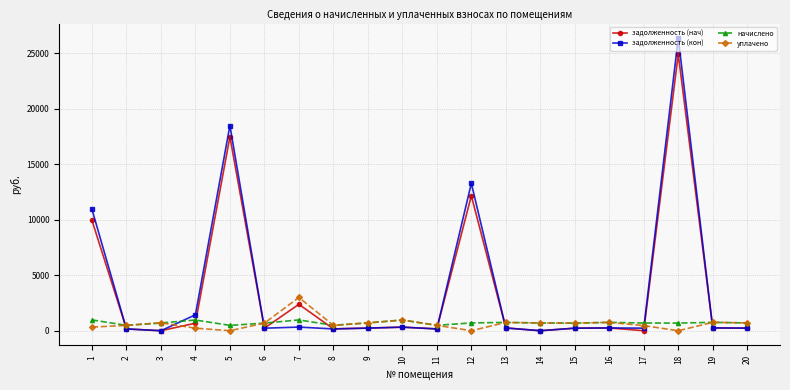

What is the greatest value displayed?

26354.5